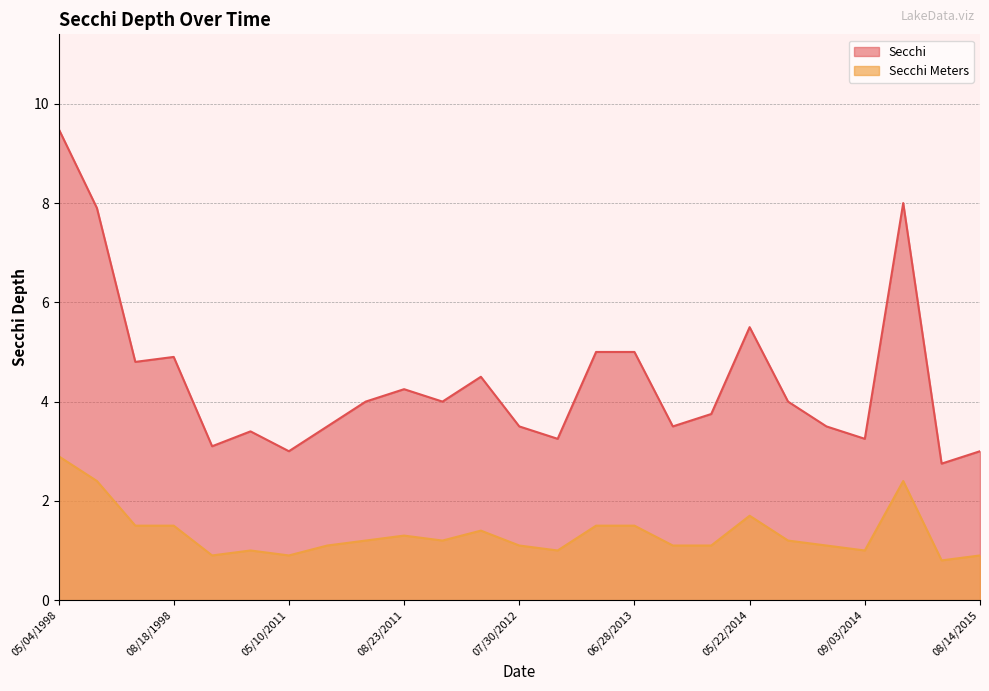

True or false: Secchi and Secchi Meters cross at least once.

False